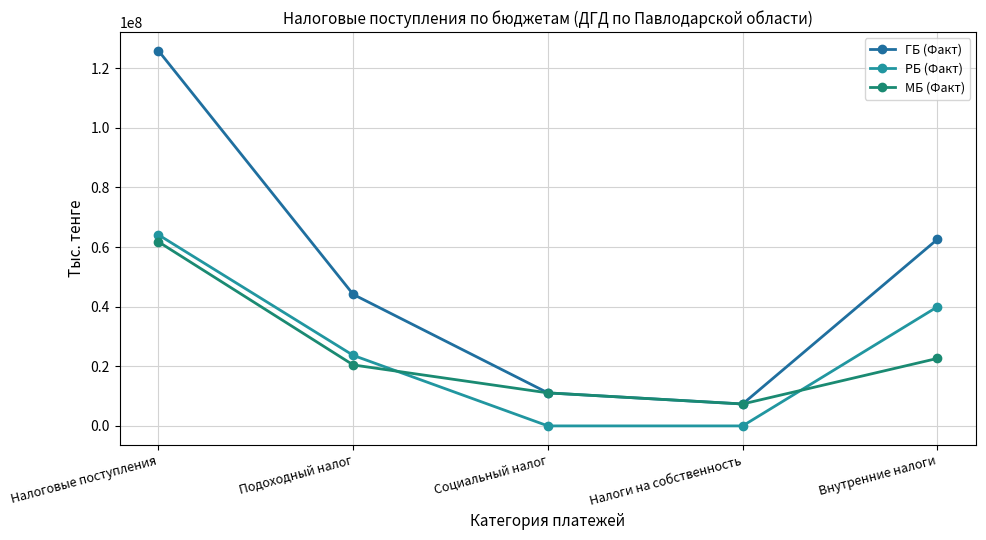

At Налоговые поступления, list the series in order from smallest to largest.

МБ (Факт), РБ (Факт), ГБ (Факт)